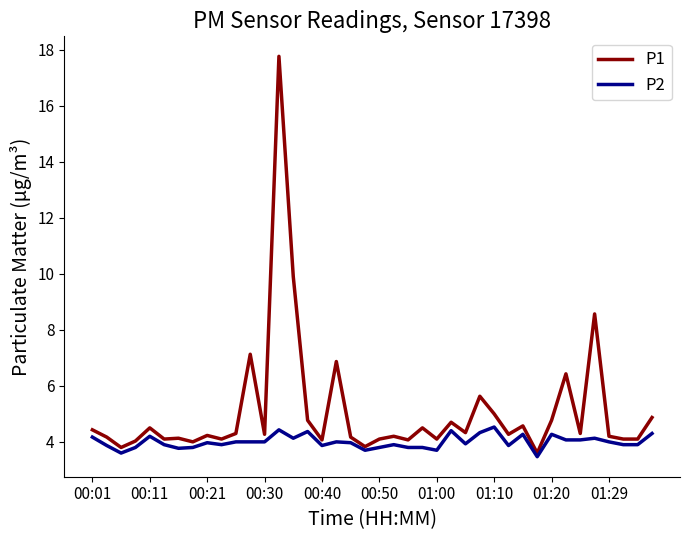

Which series has the widest spread of values?

P1